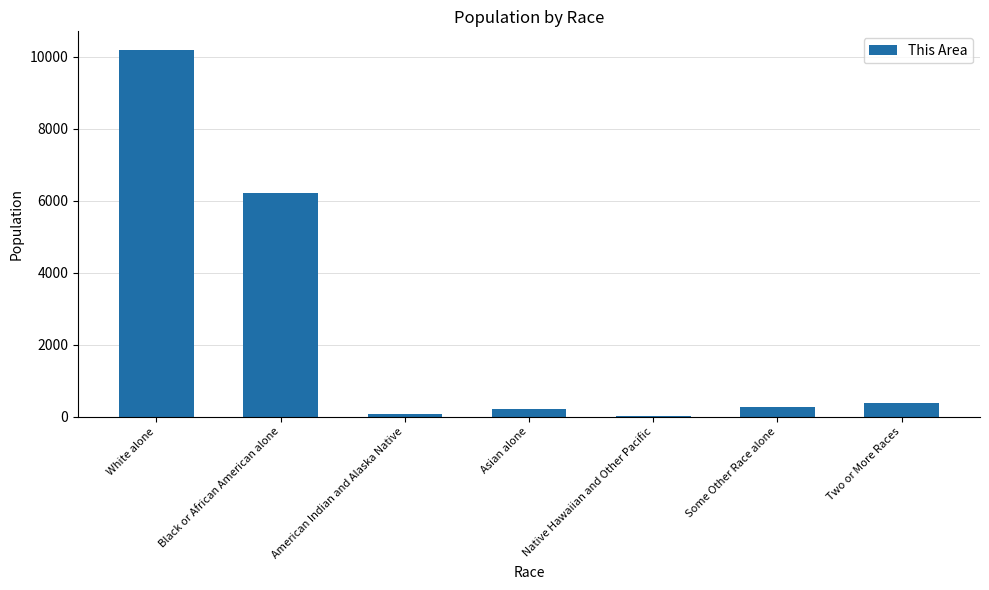

What is the sum of the values at Asian alone and American Indian and Alaska Native?

271